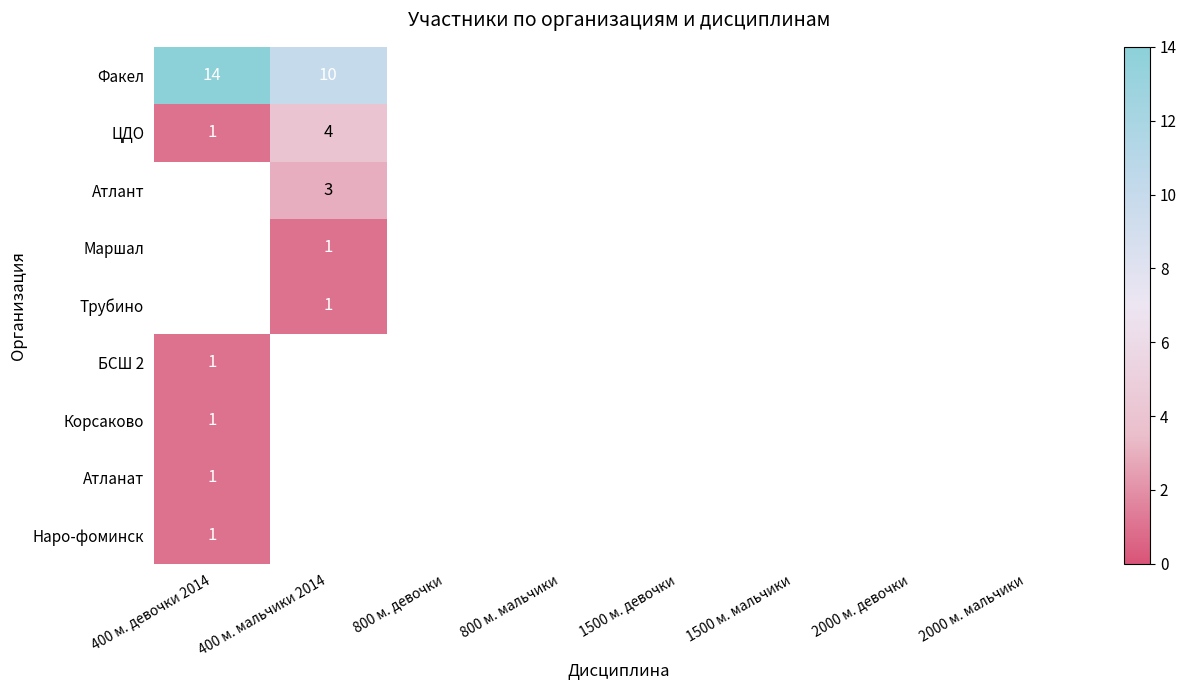

True or false: ЦДО has a value of 6 at 400 м. мальчики 2014.

False